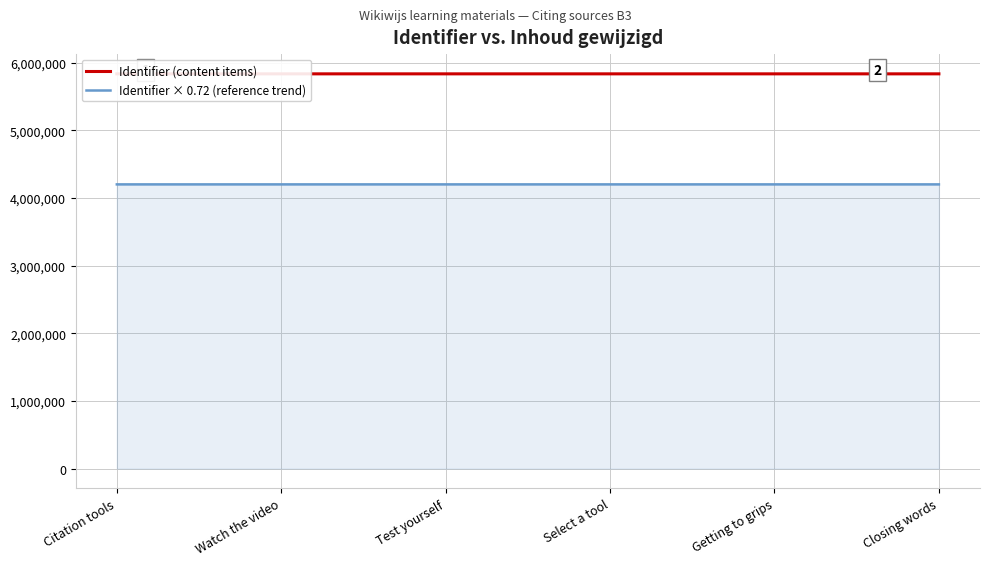

What are all the series names shown in the legend?

Identifier (content items), Identifier × 0.72 (reference trend)